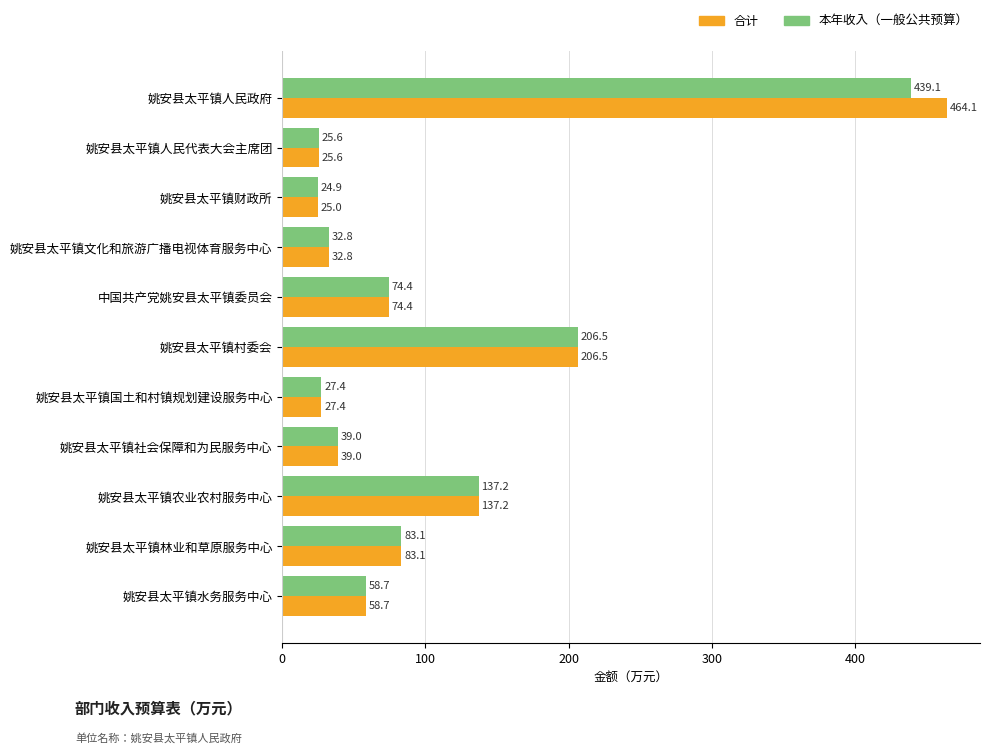

List the labels in order of 合计 value, largest first.

姚安县太平镇人民政府, 姚安县太平镇村委会, 姚安县太平镇农业农村服务中心, 姚安县太平镇林业和草原服务中心, 中国共产党姚安县太平镇委员会, 姚安县太平镇水务服务中心, 姚安县太平镇社会保障和为民服务中心, 姚安县太平镇文化和旅游广播电视体育服务中心, 姚安县太平镇国土和村镇规划建设服务中心, 姚安县太平镇人民代表大会主席团, 姚安县太平镇财政所